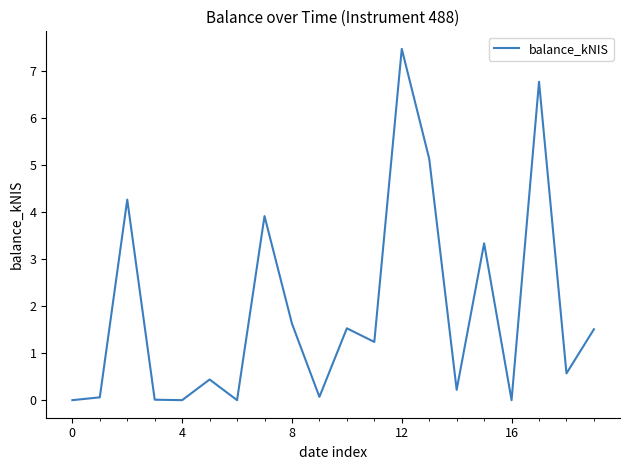

What is the maximum value shown in the chart?

7.5